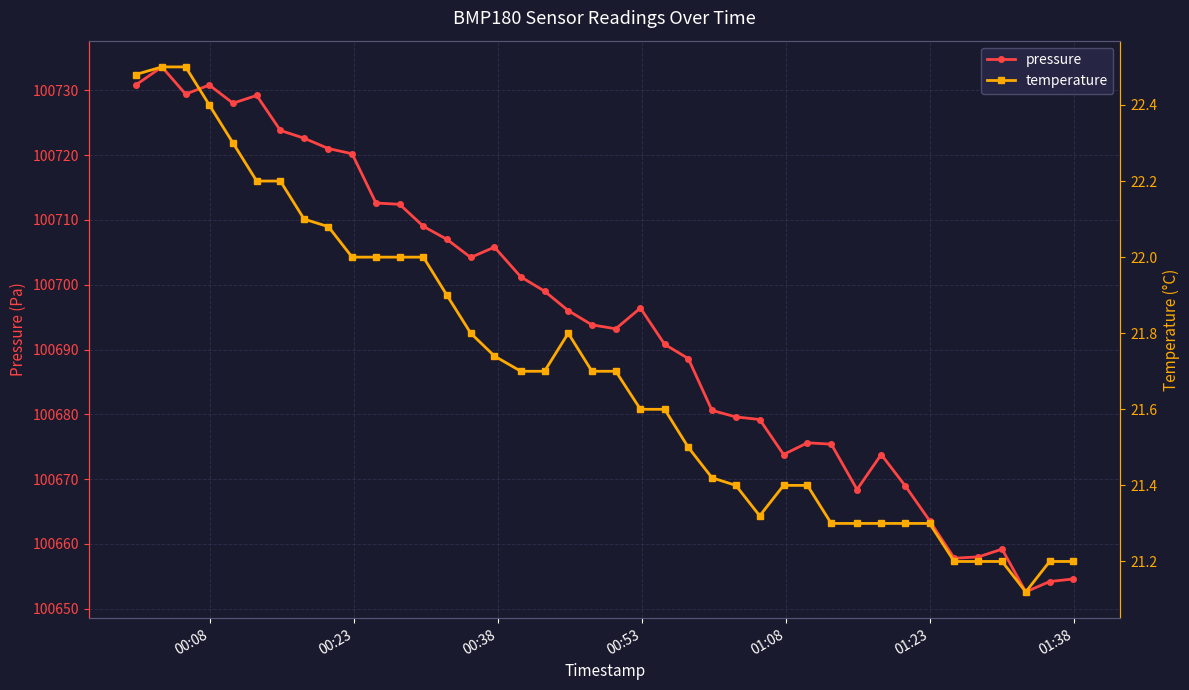

Reading left to right, list all the values displayed in this chart.

pressure: 100730.8	100733.6	100729.4	100730.8	100728.0	100729.2	100723.8	100722.6	100721.0	100720.2	100712.6	100712.4	100709.0	100707.0	100704.2	100705.8	100701.2	100699.0	100696.0	100693.8	100693.2	100696.4	100690.8	100688.6	100680.6	100679.6	100679.2	100673.8	100675.6	100675.4	100668.4	100673.8	100669.0	100663.6	100657.8	100658.0	100659.2	100652.6	100654.2	100654.6
temperature: 22.5	22.5	22.5	22.4	22.3	22.2	22.2	22.1	22.1	22.0	22.0	22.0	22.0	21.9	21.8	21.7	21.7	21.7	21.8	21.7	21.7	21.6	21.6	21.5	21.4	21.4	21.3	21.4	21.4	21.3	21.3	21.3	21.3	21.3	21.2	21.2	21.2	21.1	21.2	21.2